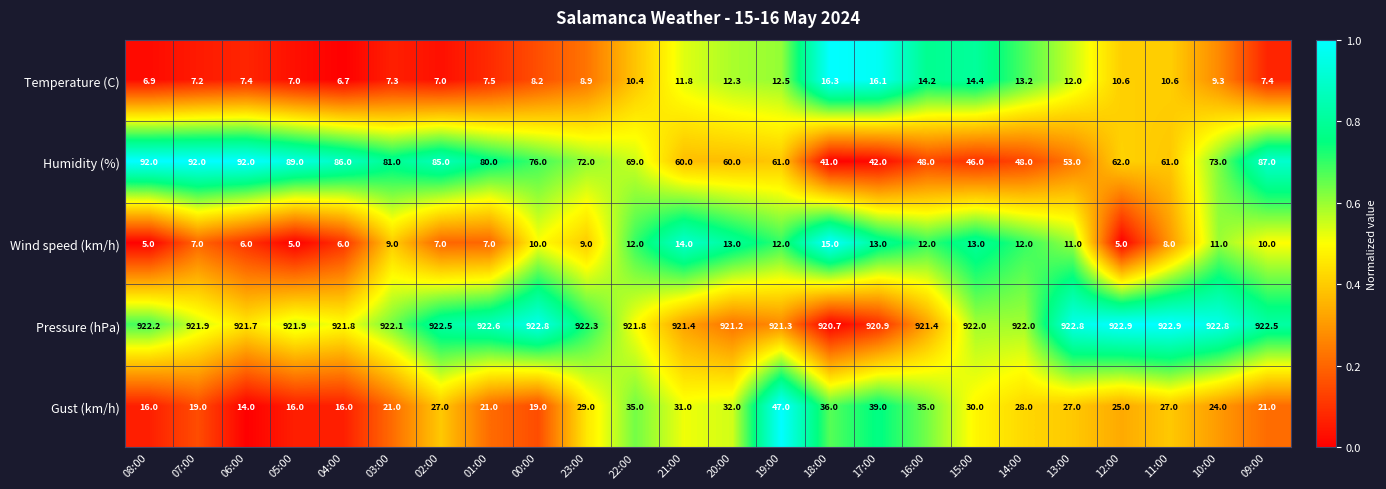

What is the difference between the Humidity (%) values at 23:00 and 05:00?

17.0